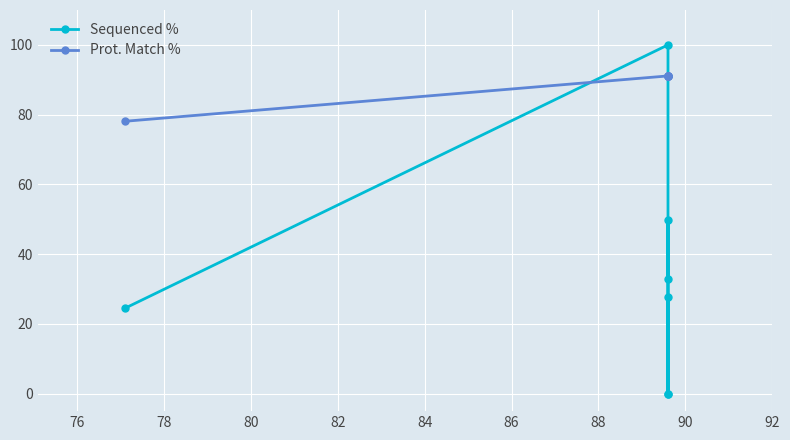

What is the value of the Sequenced % point at the 1st from the left?

24.5